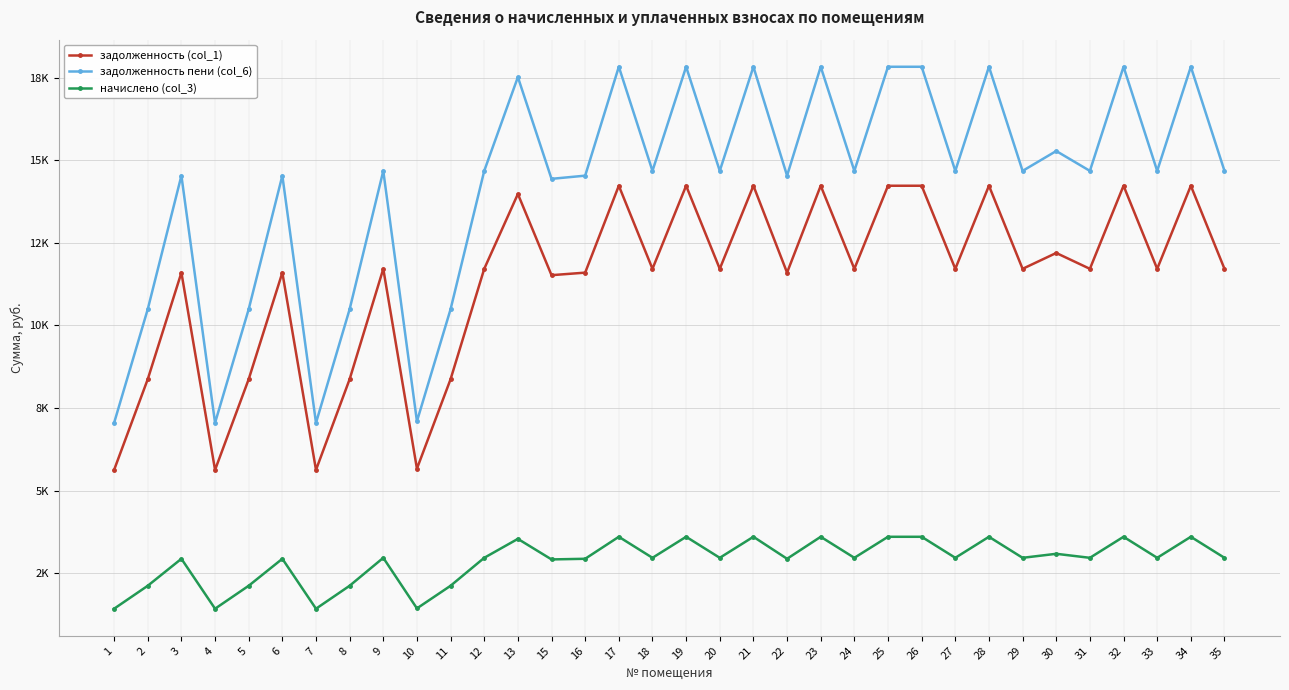

Is this an area chart (filled region under the line)?

No